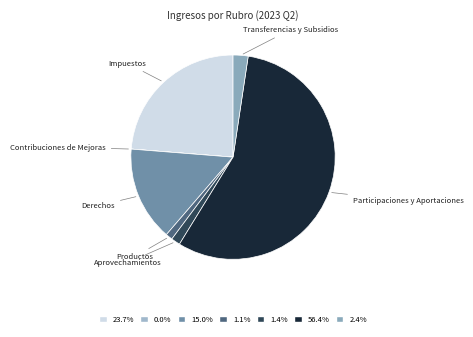

Rank the categories by value from lowest to highest.

Contribuciones de Mejoras, Productos, Aprovechamientos, Transferencias y Subsidios, Derechos, Impuestos, Participaciones y Aportaciones